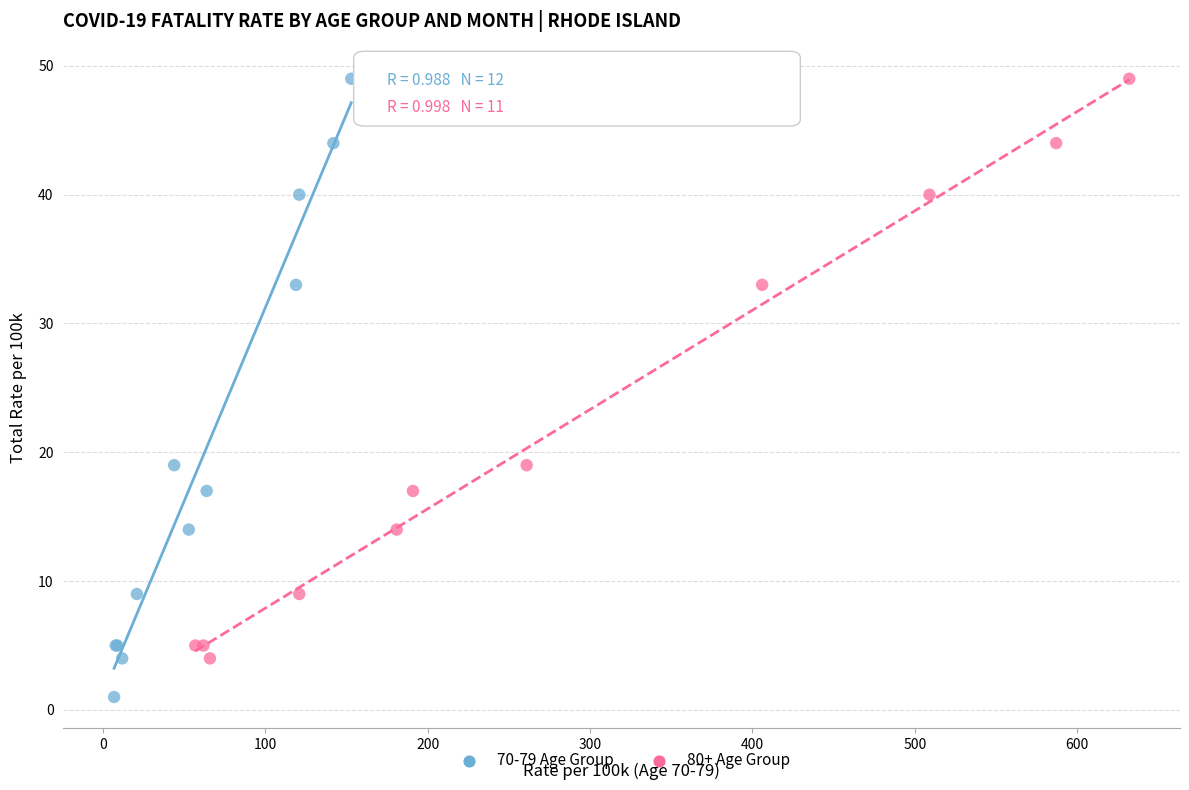

Which series reaches the minimum Y coordinate?

70-79 Age Group